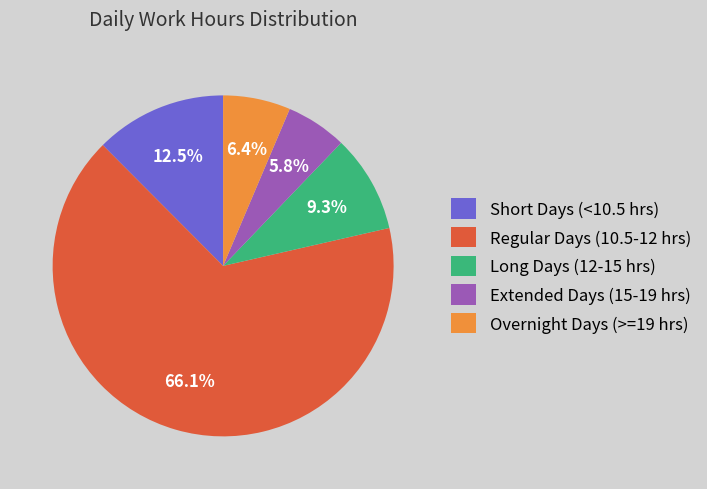

Which has a higher value, Long Days (12-15 hrs) or Overnight Days (>=19 hrs)?

Long Days (12-15 hrs)